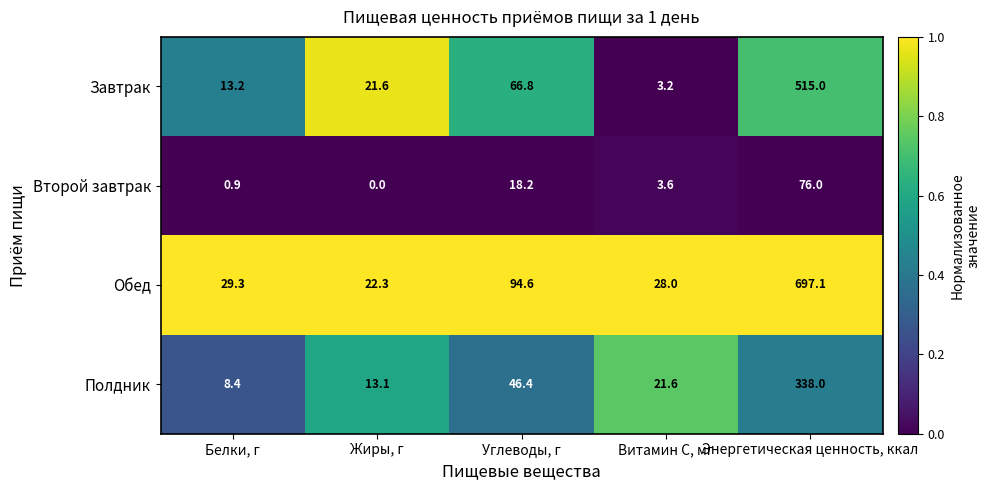

Where is Полдник nearest to the value 173?

Углеводы, г